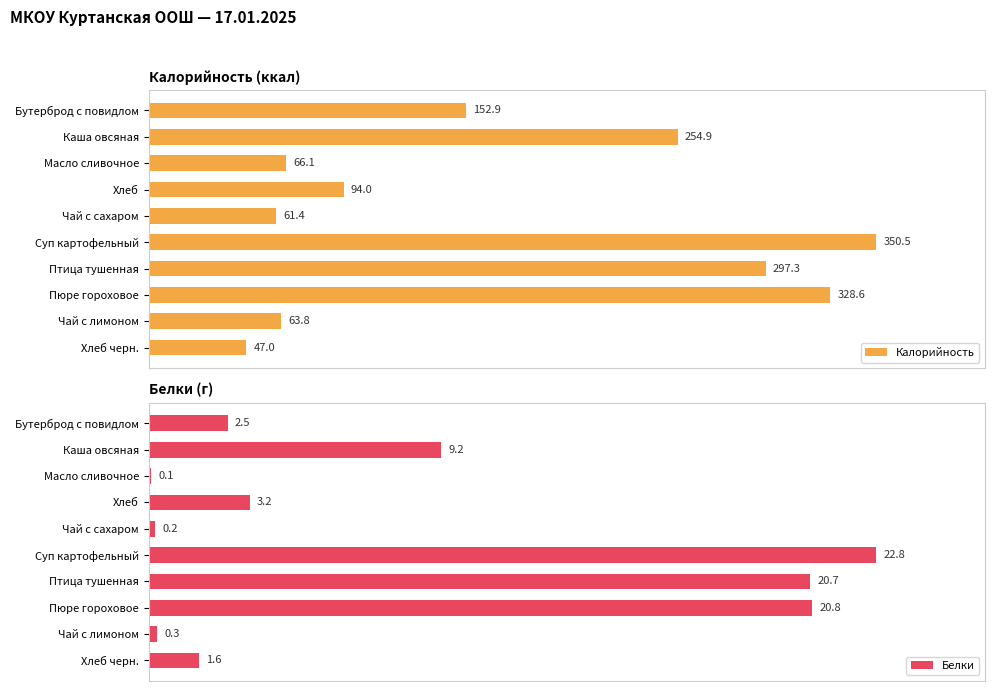

The Белки series shows 0.2 at 40. True or false?

False